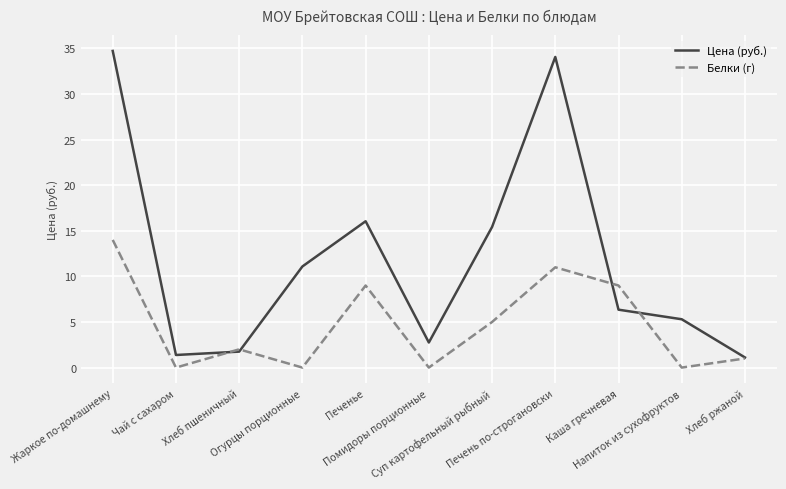

Which series has the largest total across all categories?

Цена (руб.)